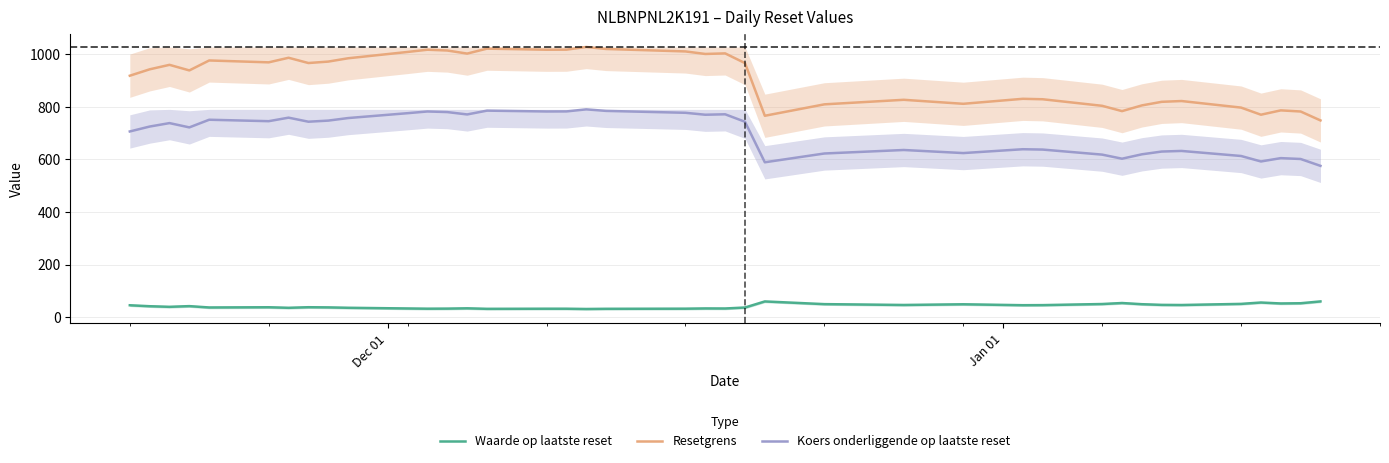

What is the maximum value for Resetgrens?

1027.4